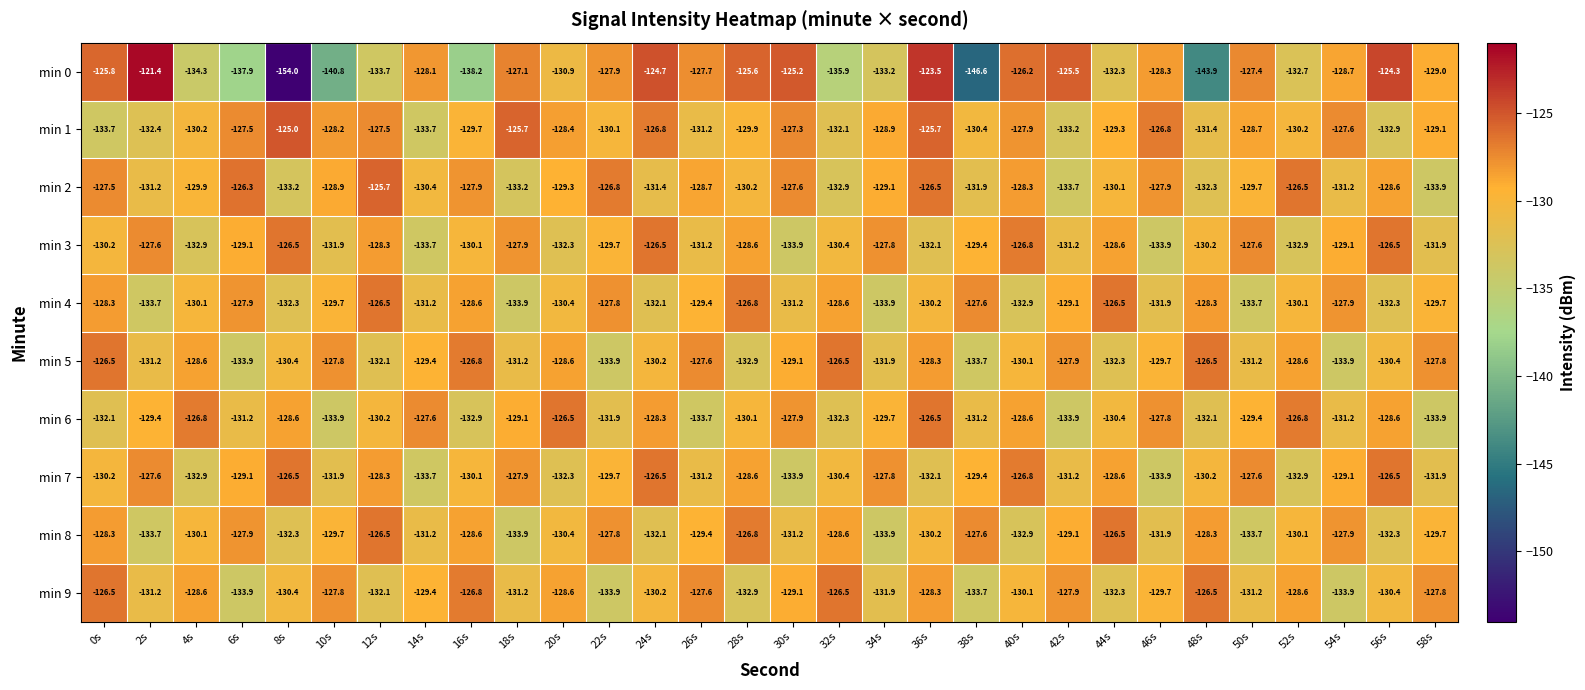

Read the min 1 value at 38s.

-130.4